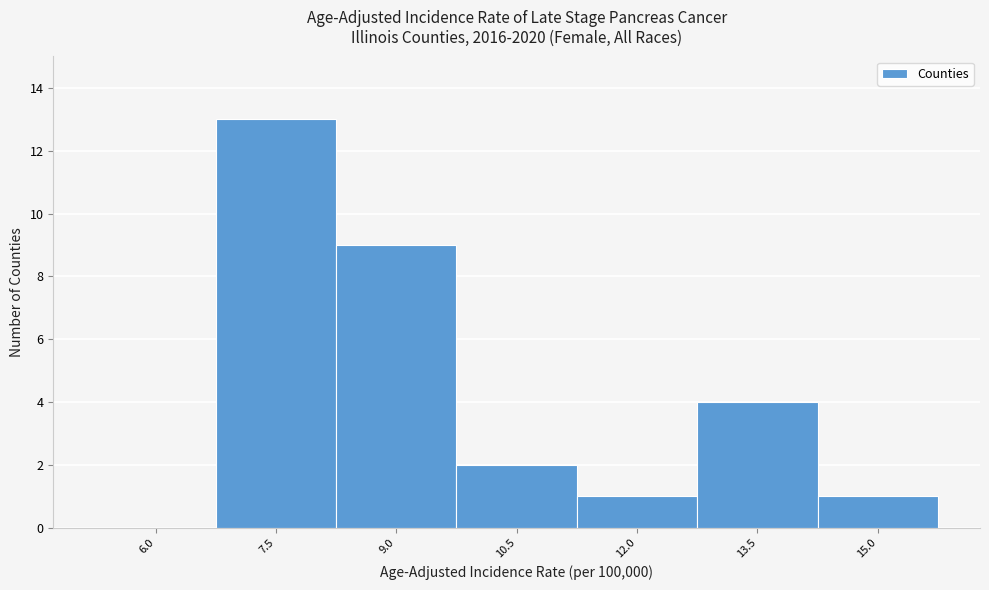

Reading right to left, extract all data points from this chart.

15.0=1	13.5=4	12.0=1	10.5=2	9.0=9	7.5=13	6.0=0